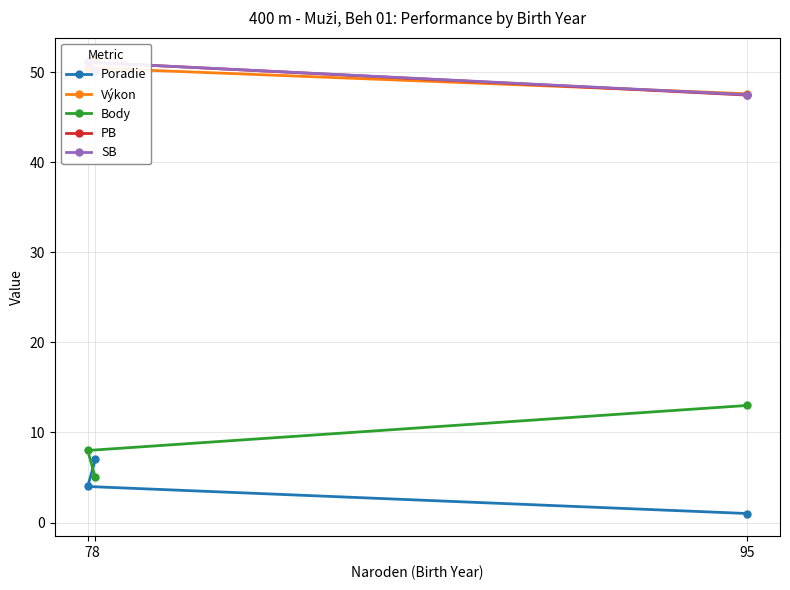

List the series in order of their peak value, lowest first.

Poradie, Body, PB, SB, Výkon